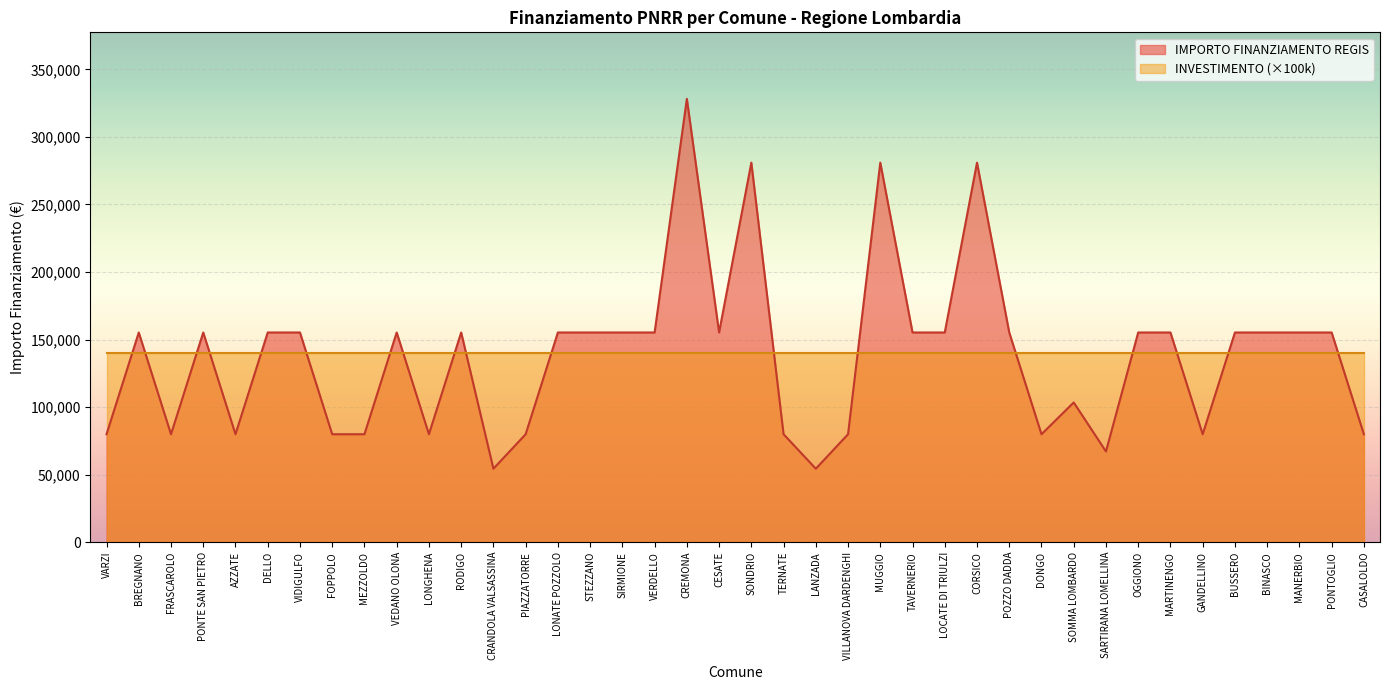

What is the difference between the second highest and minimum values?

226520